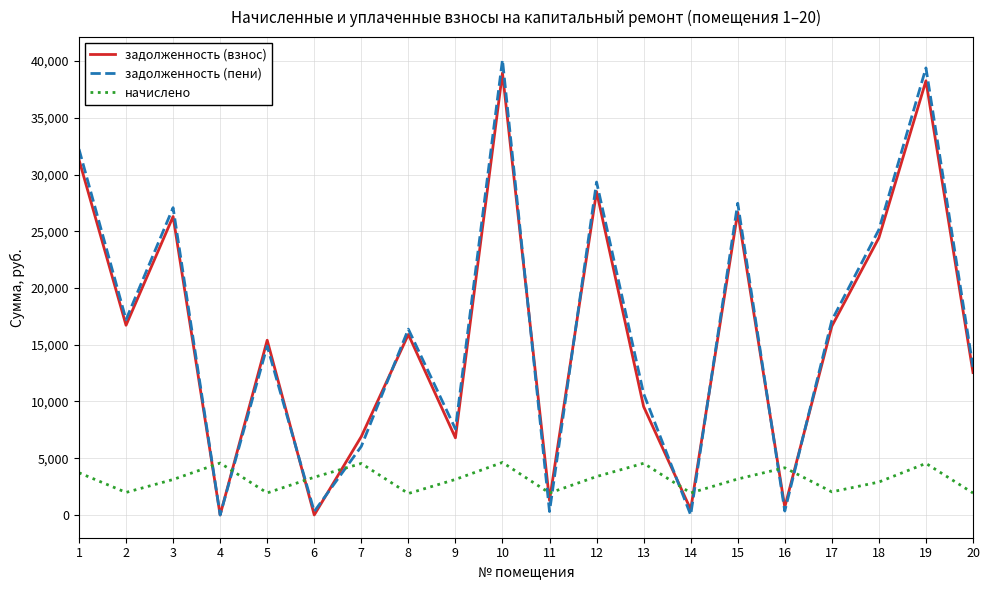

How many interior local peaks does the задолженность (взнос) series have?

7